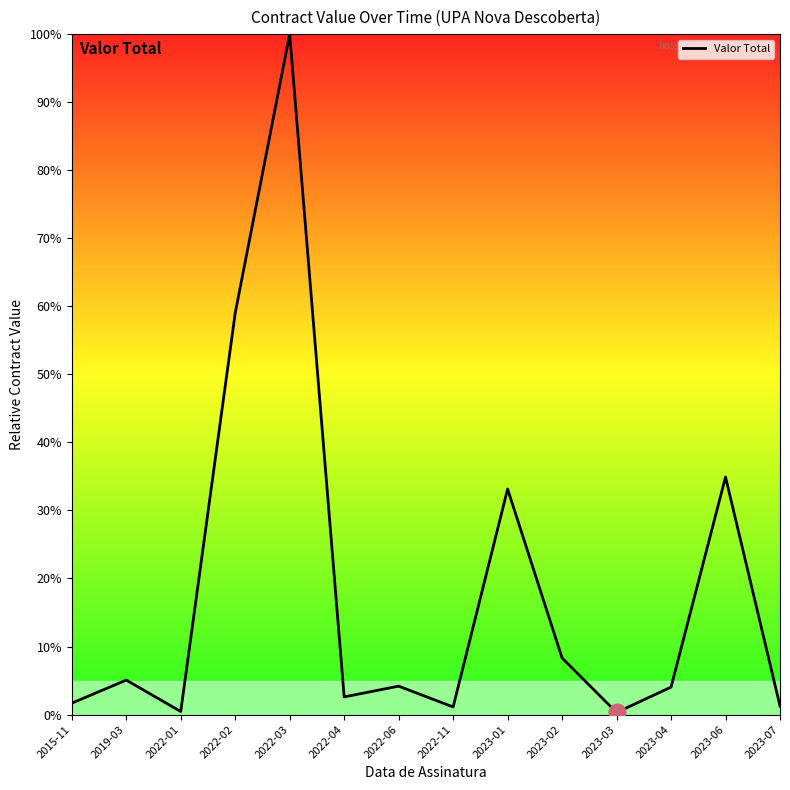

Which label corresponds to the largest value in the chart?

2022-03